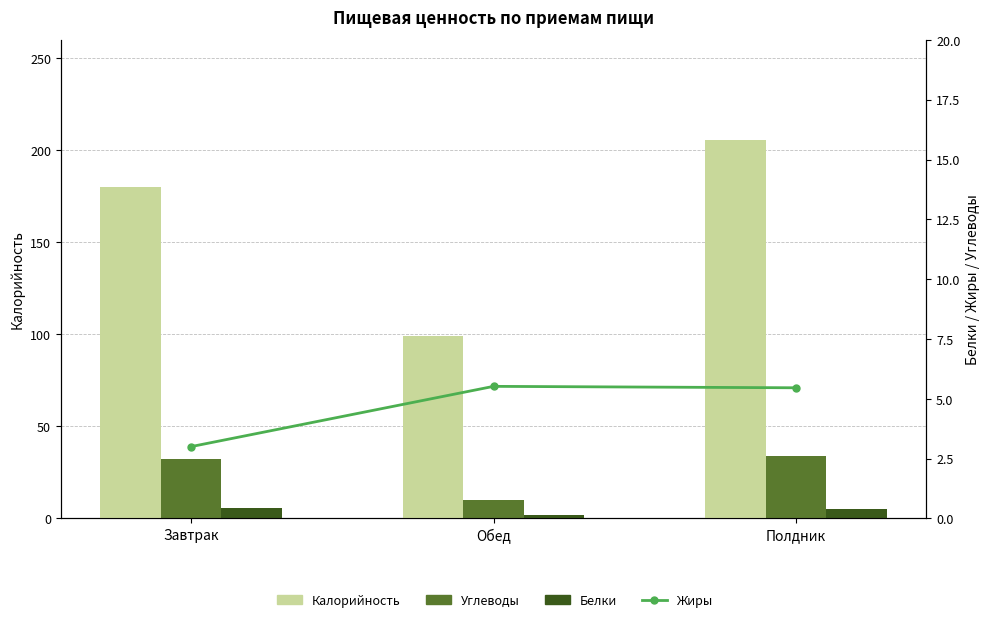

Where does the Жиры series first go above 5?

Обед